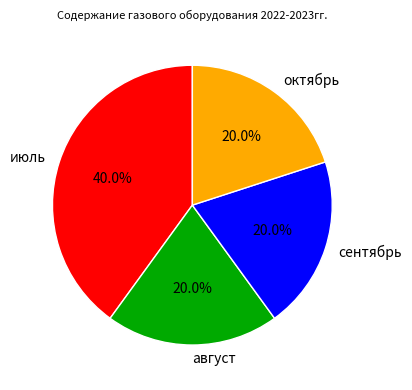

Does any single category account for the majority?

No